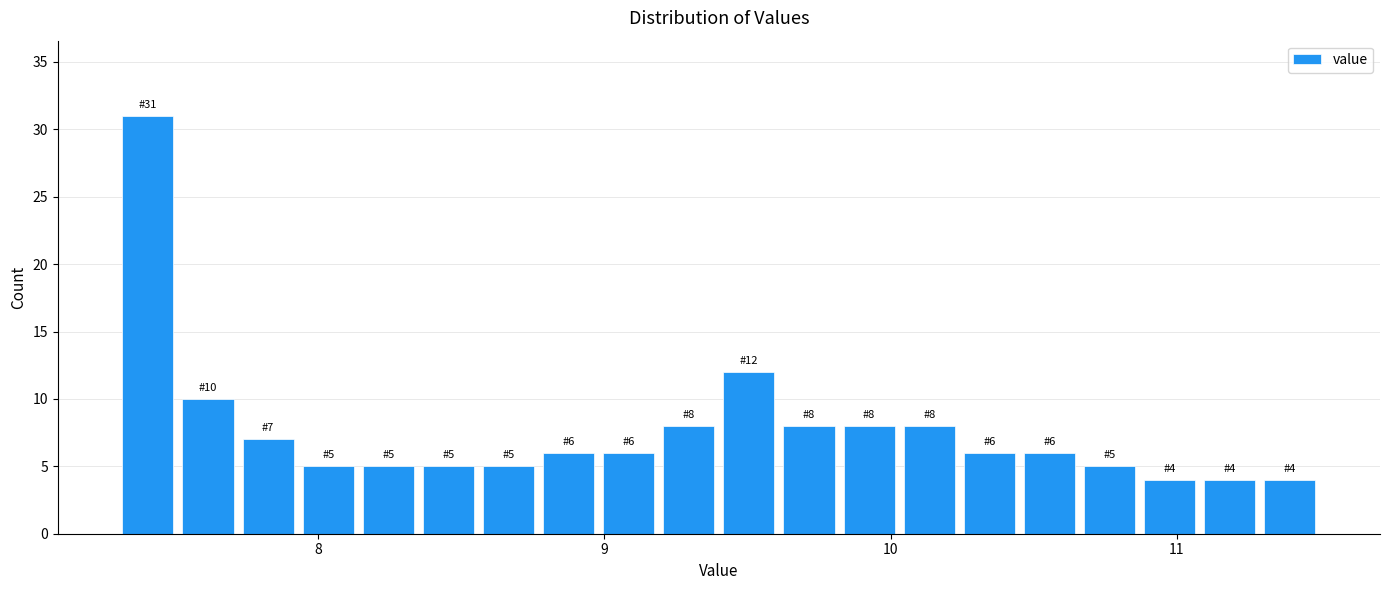

Read against the x-axis, roughly where is the centre of the tallest bar?

7.4